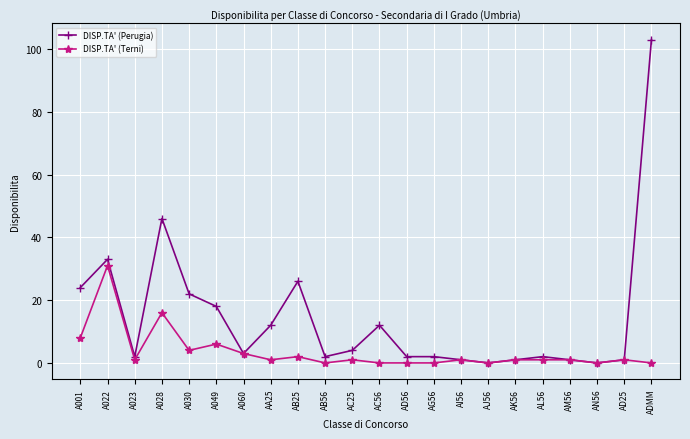

The value of DISP.TA' (Perugia) at A060 is 3. True or false?

True